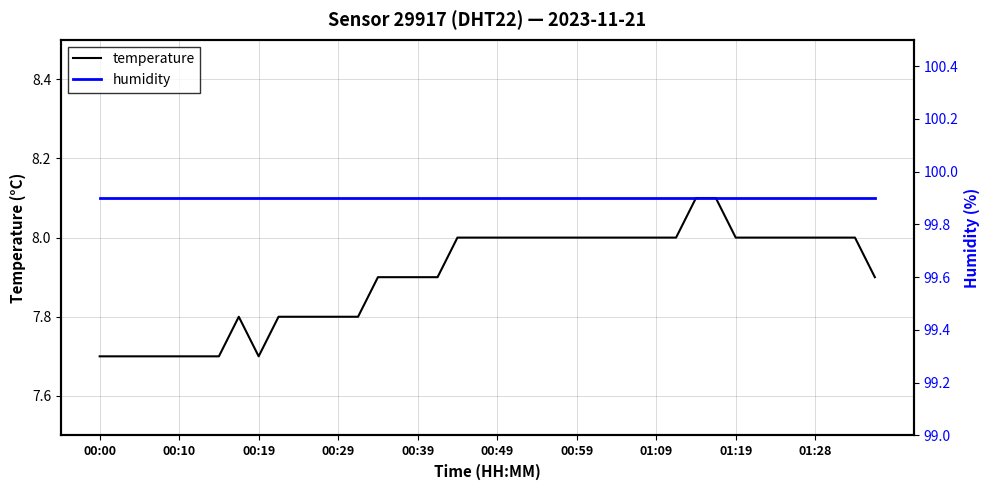

Is it true that temperature equals 7.7 at 00:19?

True